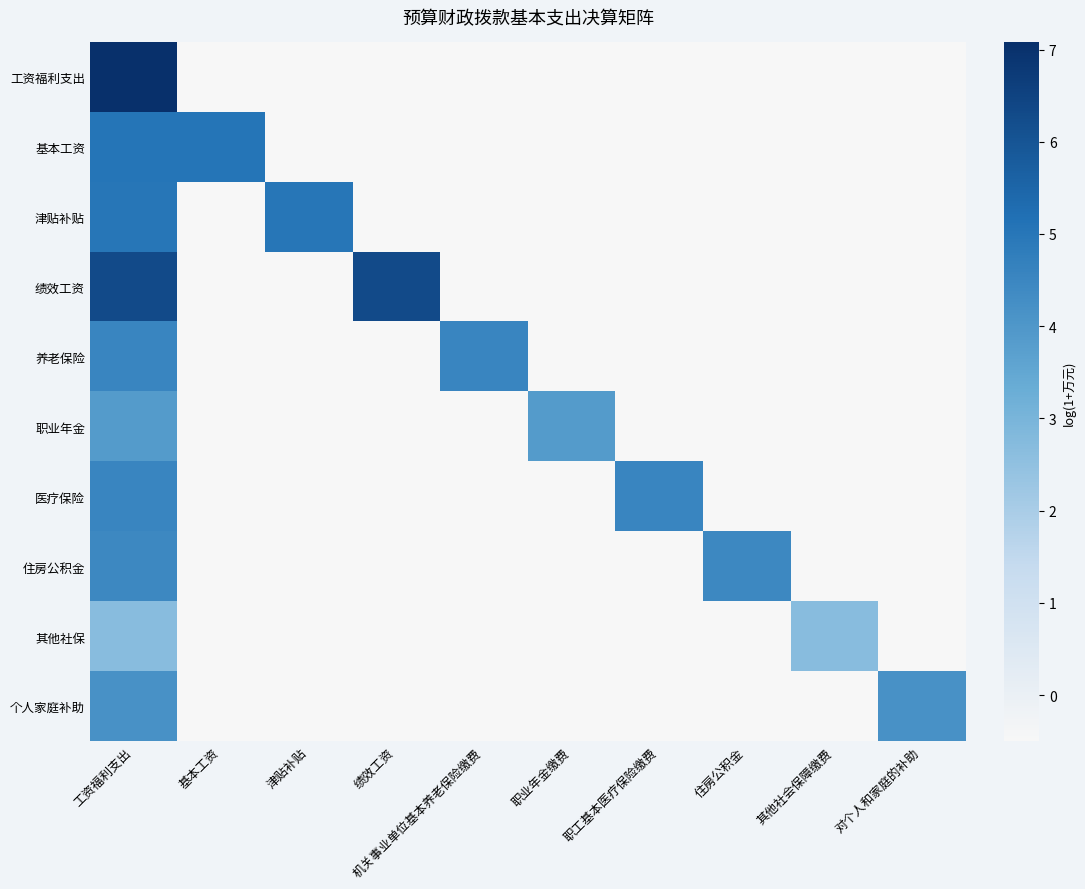

List the series in order of their peak value, lowest first.

其他社保, 职业年金, 个人家庭补助, 住房公积金, 医疗保险, 养老保险, 津贴补贴, 基本工资, 绩效工资, 工资福利支出